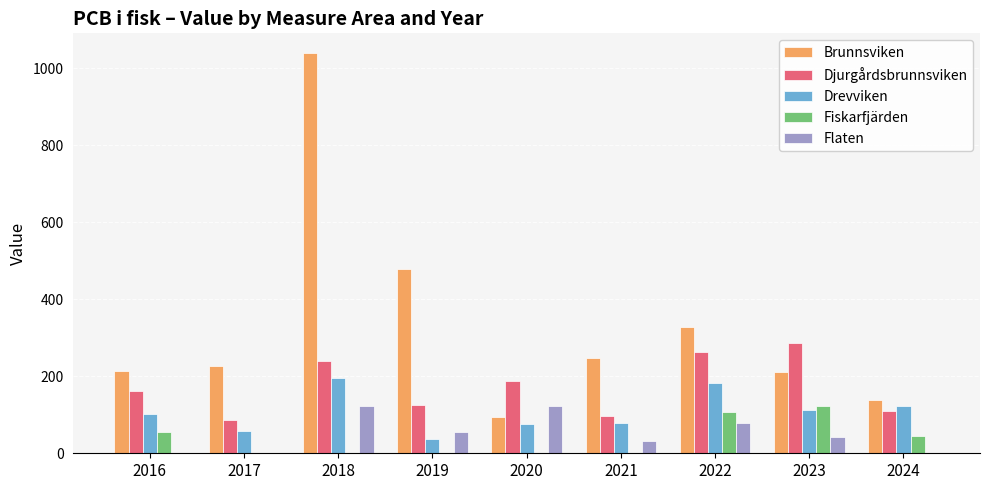

The value of Brunnsviken at 2018 is 631.7. True or false?

False